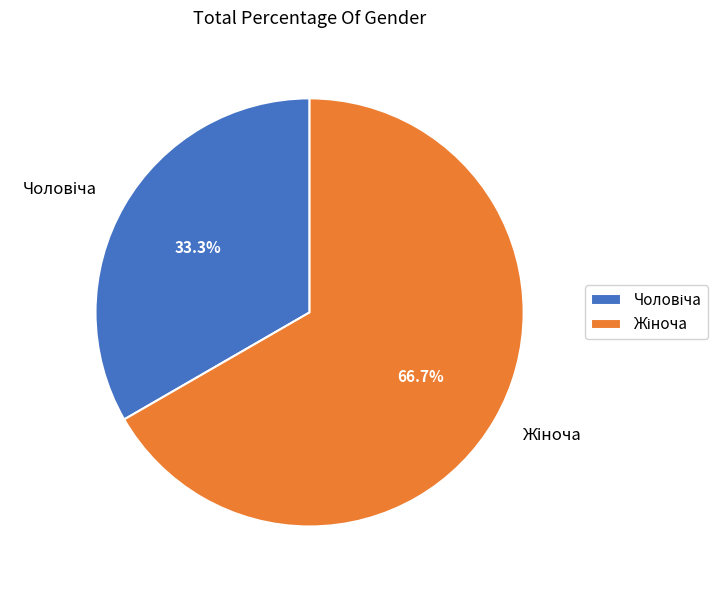

Is there a majority slice in this chart?

Yes